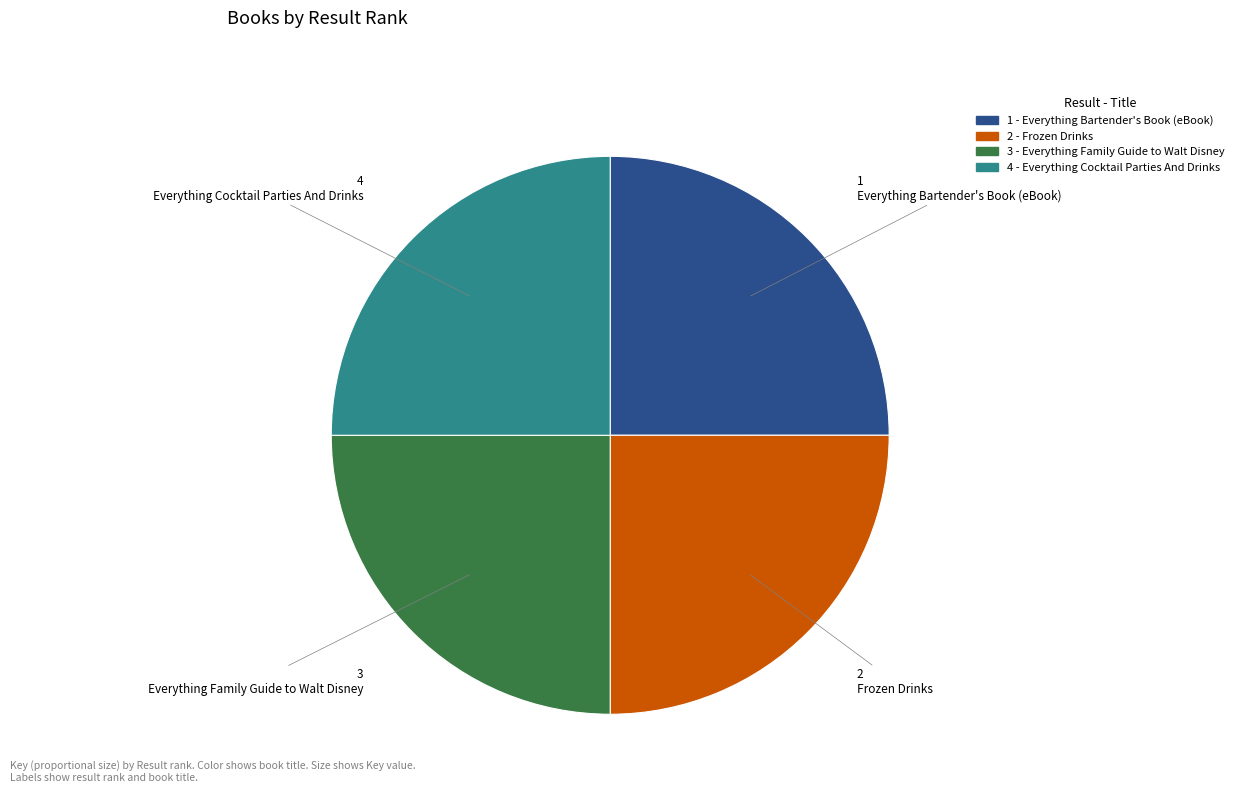

How many segments does this pie chart have?

4